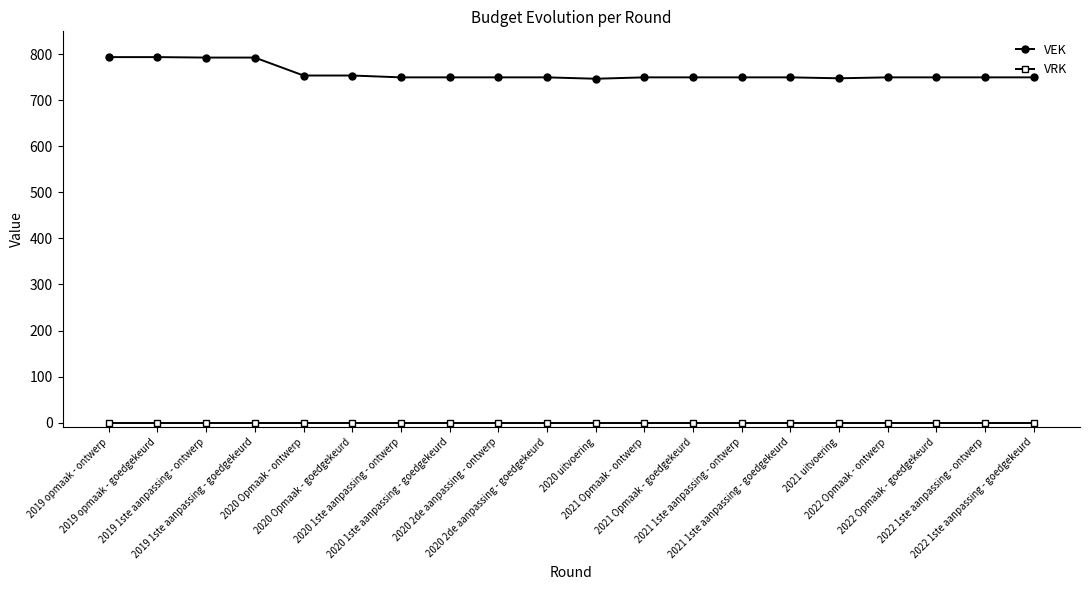

What is the greatest value displayed?

794